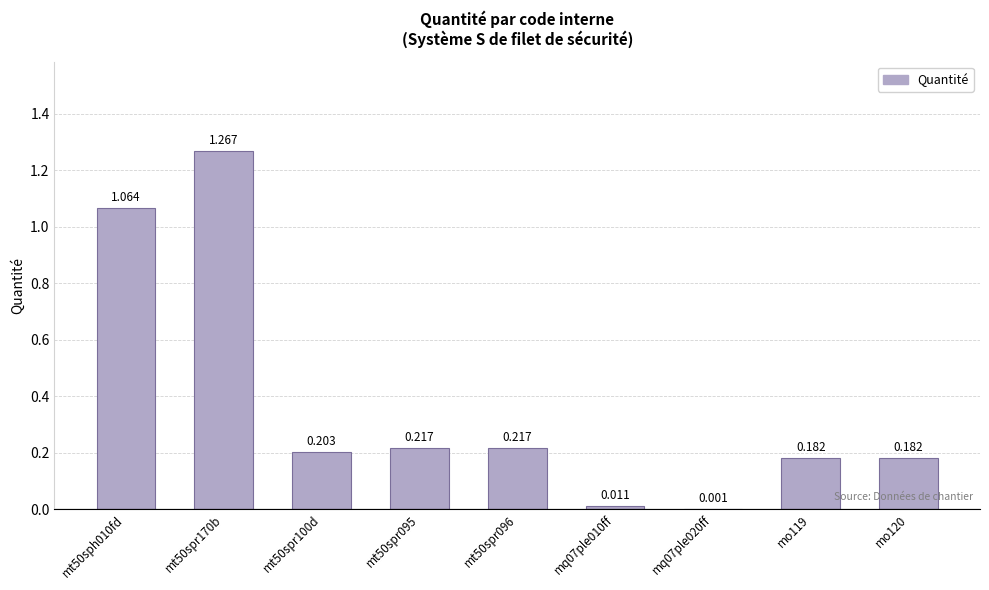

Rank the categories by value from lowest to highest.

mq07ple020ff, mq07ple010ff, mo119, mo120, mt50spr100d, mt50spr095, mt50spr096, mt50sph010fd, mt50spr170b